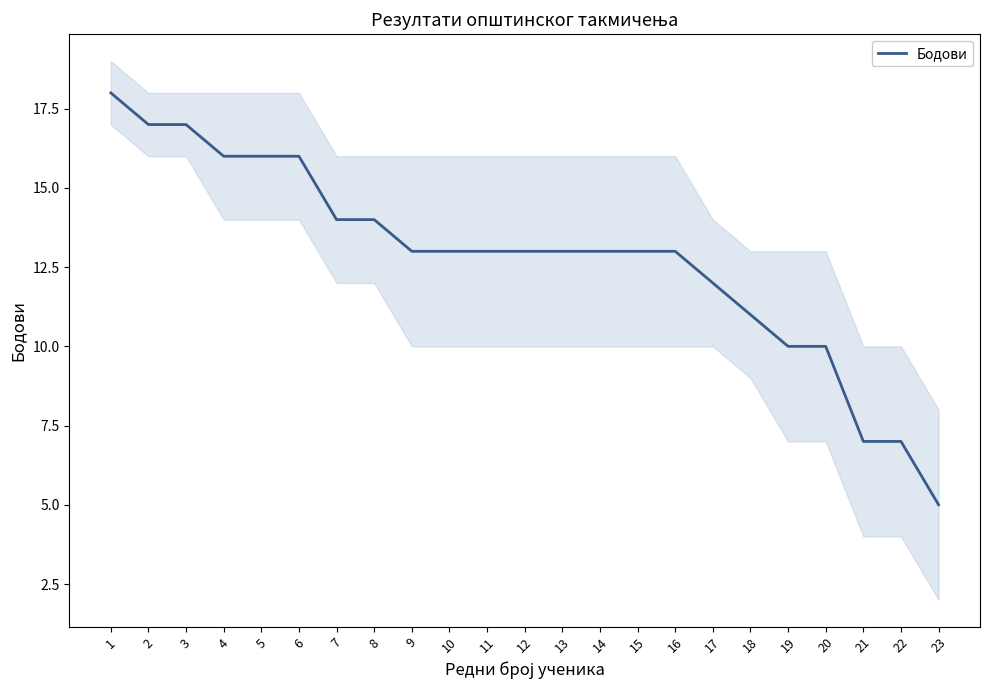

How many series are shown in this chart?

1